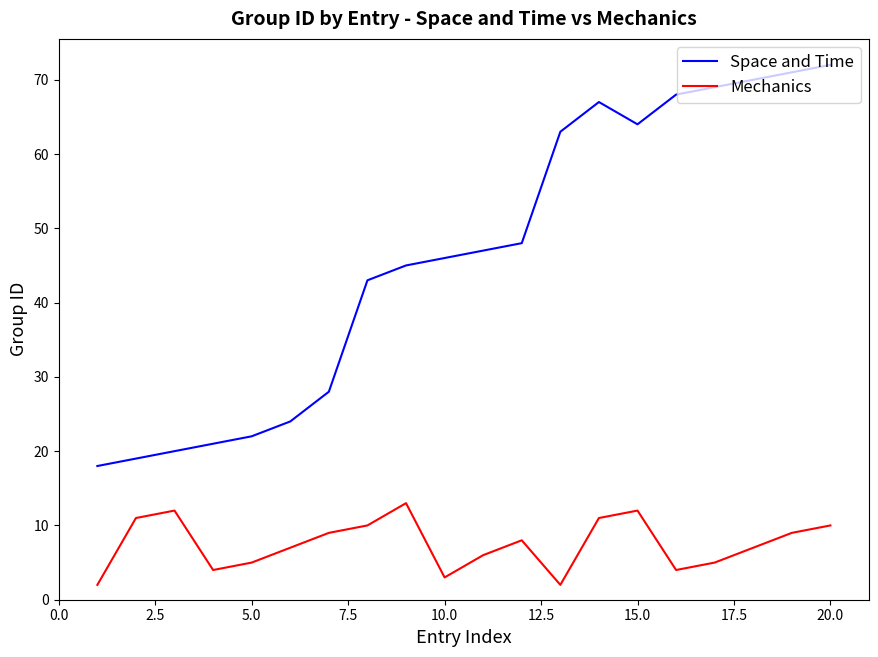

Reading left to right, extract all data points from this chart.

Space and Time: 18	19	20	21	22	24	28	43	45	46	47	48	63	67	64	68	69	70	71	72
Mechanics: 2	11	12	4	5	7	9	10	13	3	6	8	2	11	12	4	5	7	9	10